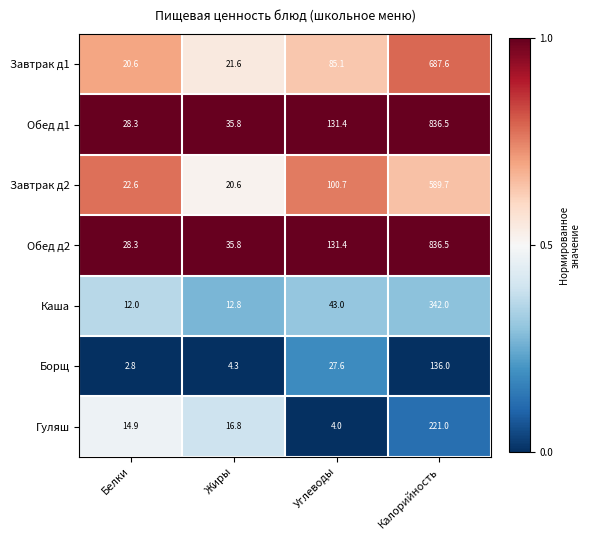

Reading left to right, what are all the values shown in this chart?

Завтрак д1: 20.6	21.6	85.1	687.6
Обед д1: 28.3	35.8	131.4	836.5
Завтрак д2: 22.6	20.6	100.7	589.7
Обед д2: 28.3	35.8	131.4	836.5
Каша: 12.0	12.8	43.0	342.0
Борщ: 2.8	4.3	27.6	136.0
Гуляш: 14.9	16.8	4.0	221.0